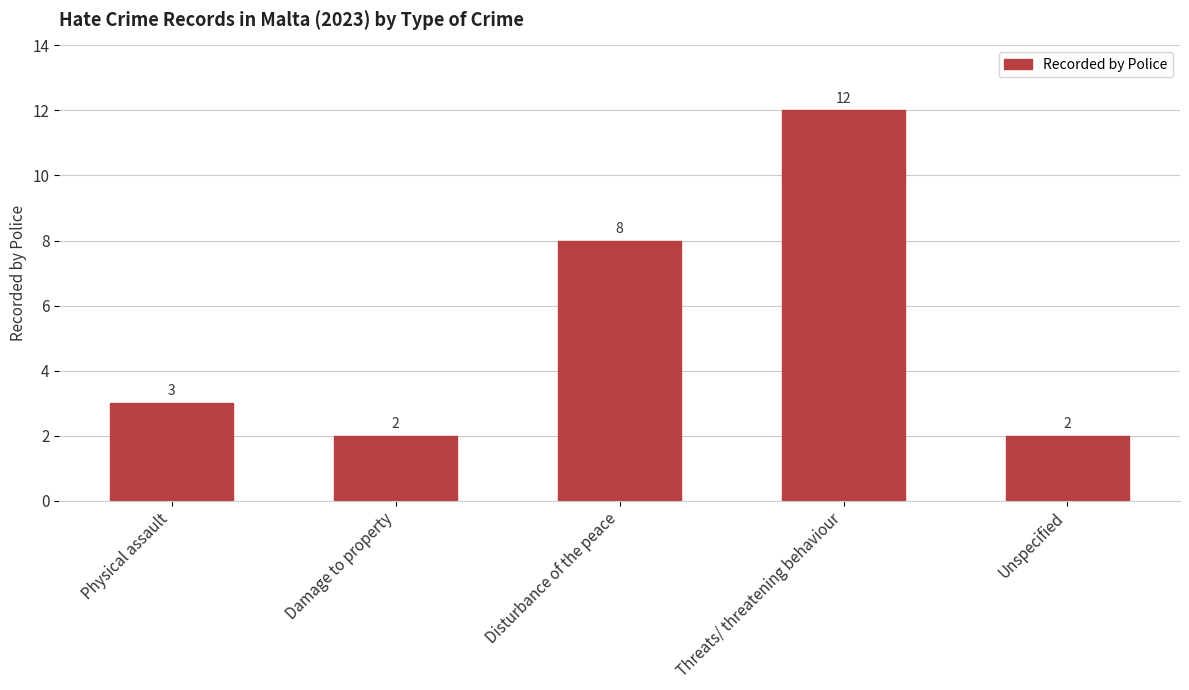

Is it true that the value at Unspecified is 1?

False